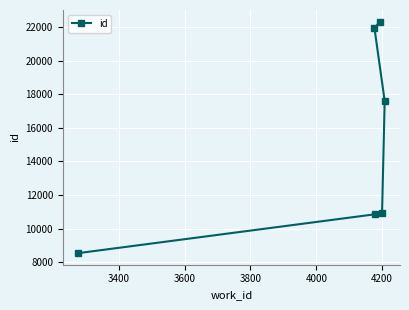

Reading left to right, extract all data points from this chart.

8537	10848	10899	17600	21922	22318